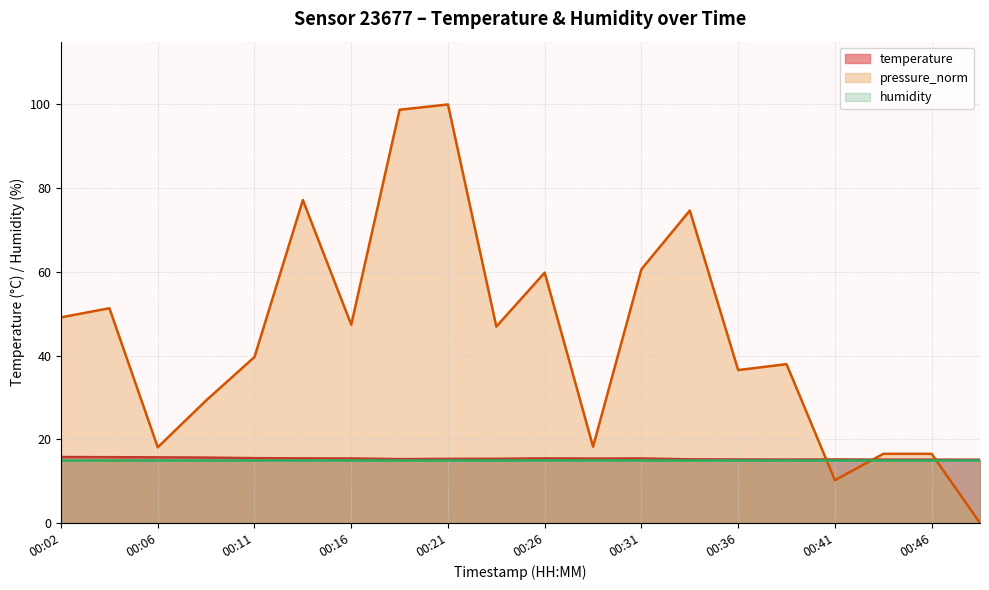

What is the value of the temperature point at the 15th from the left?

15.2